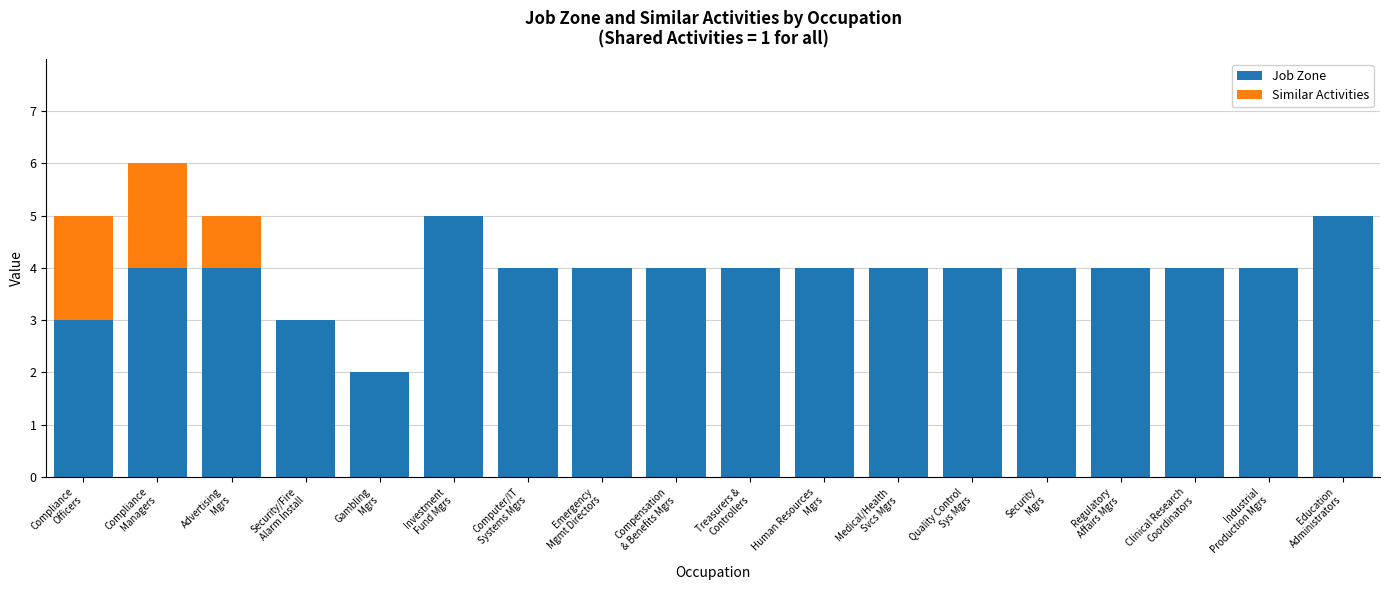

What is the highest value of the Job Zone series?

5